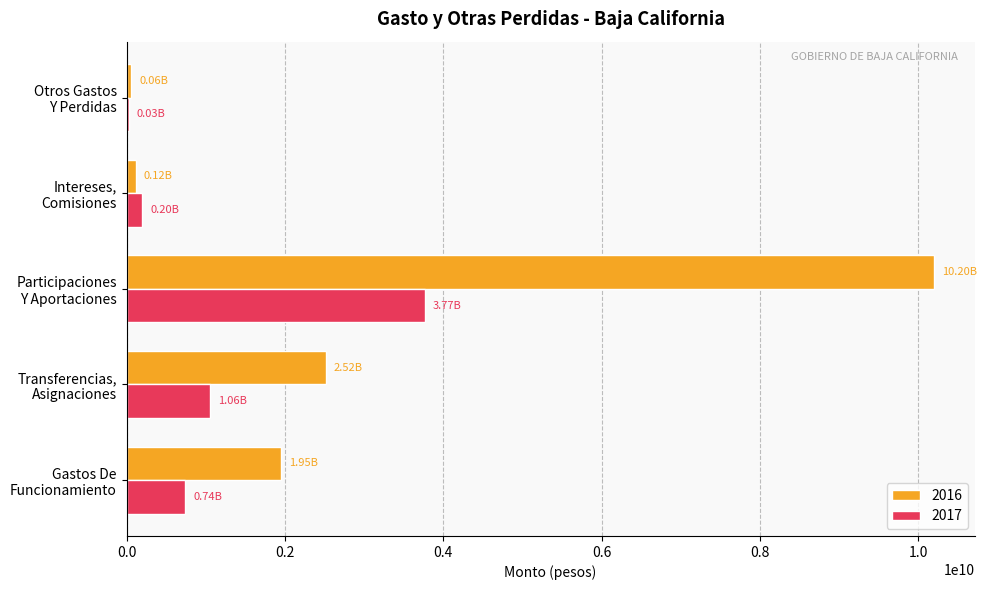

Which series has the largest total across all categories?

2016